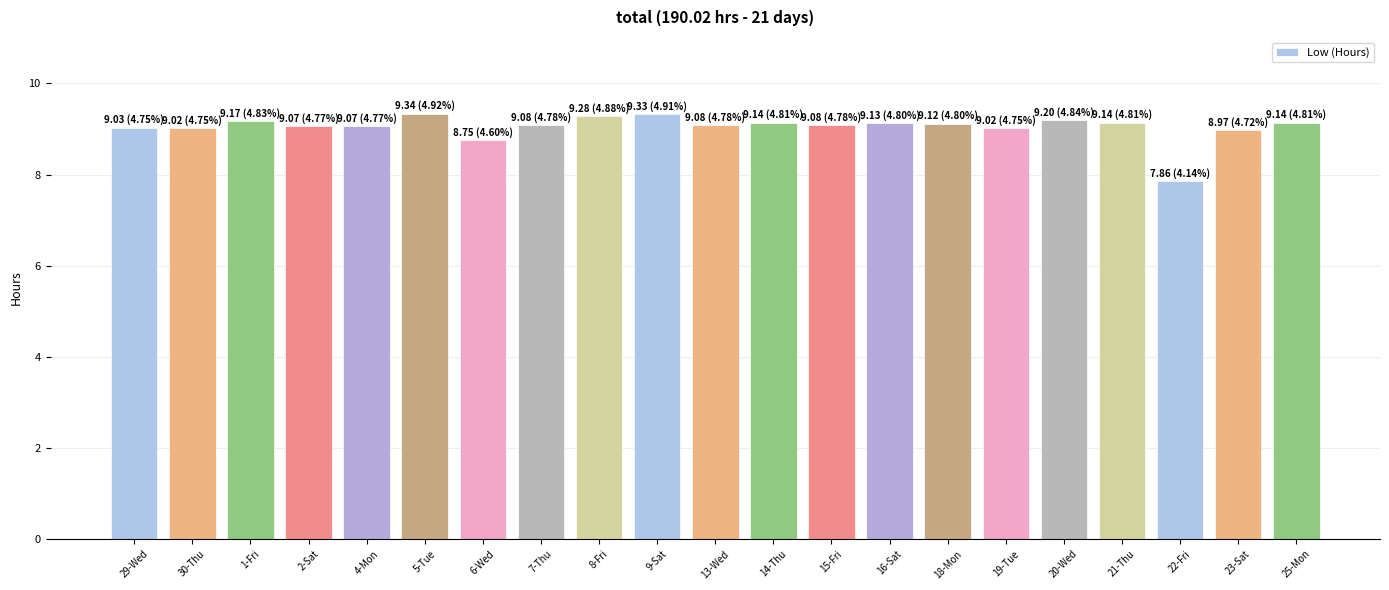

What is the ratio of the value at 8-Fri to the value at 21-Thu?

1.0